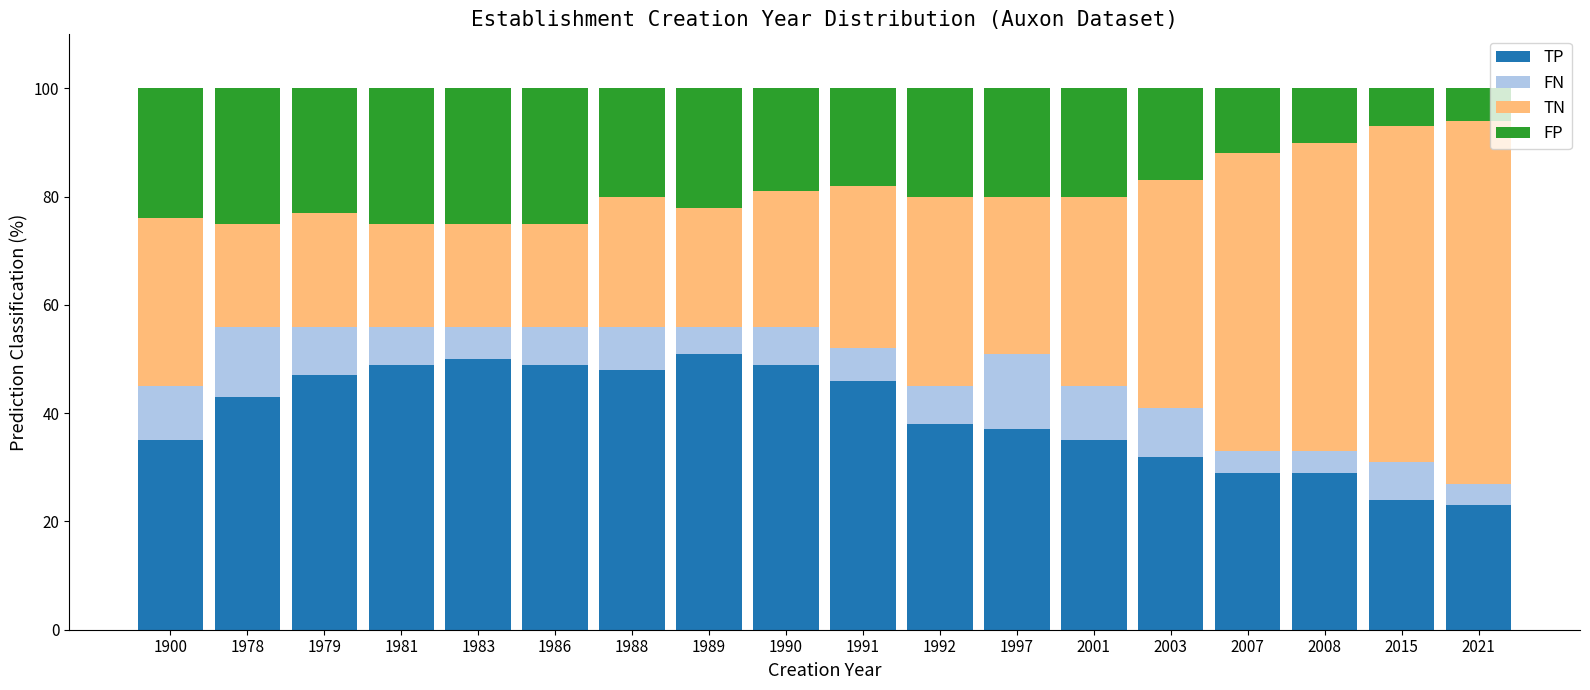

What is the total value across all series at 1988?

100